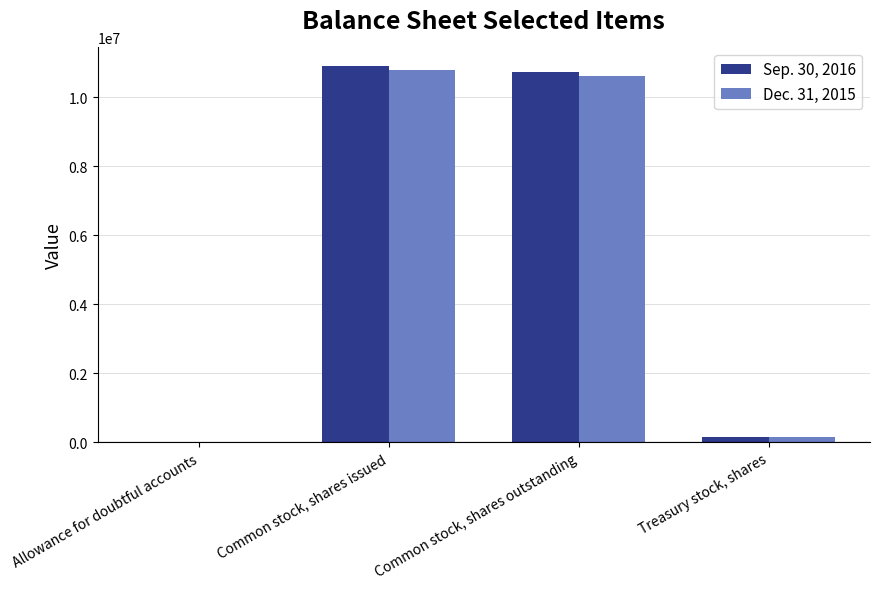

What are all the series names shown in the legend?

Sep. 30, 2016, Dec. 31, 2015